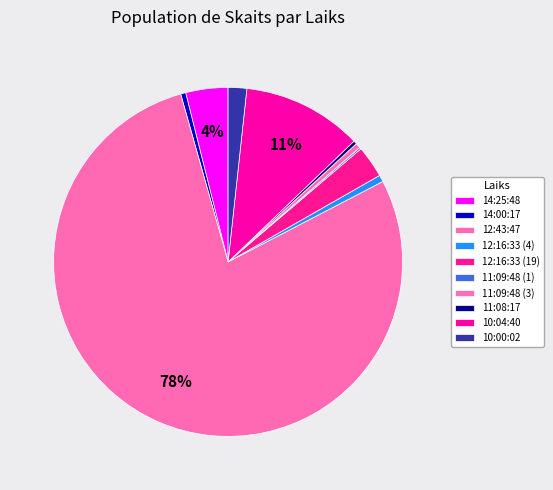

Which category accounts for the majority?

12:43:47